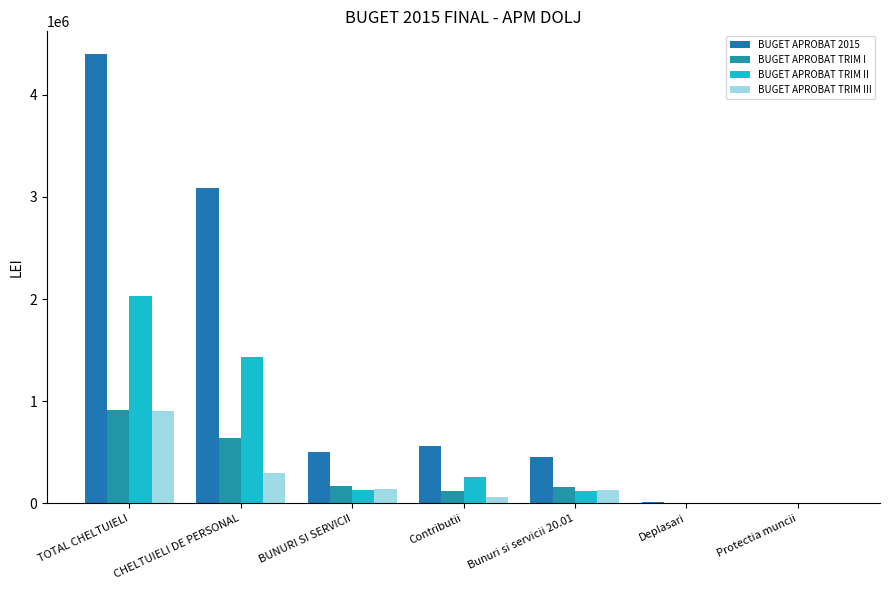

How many categories are shown in the chart?

7